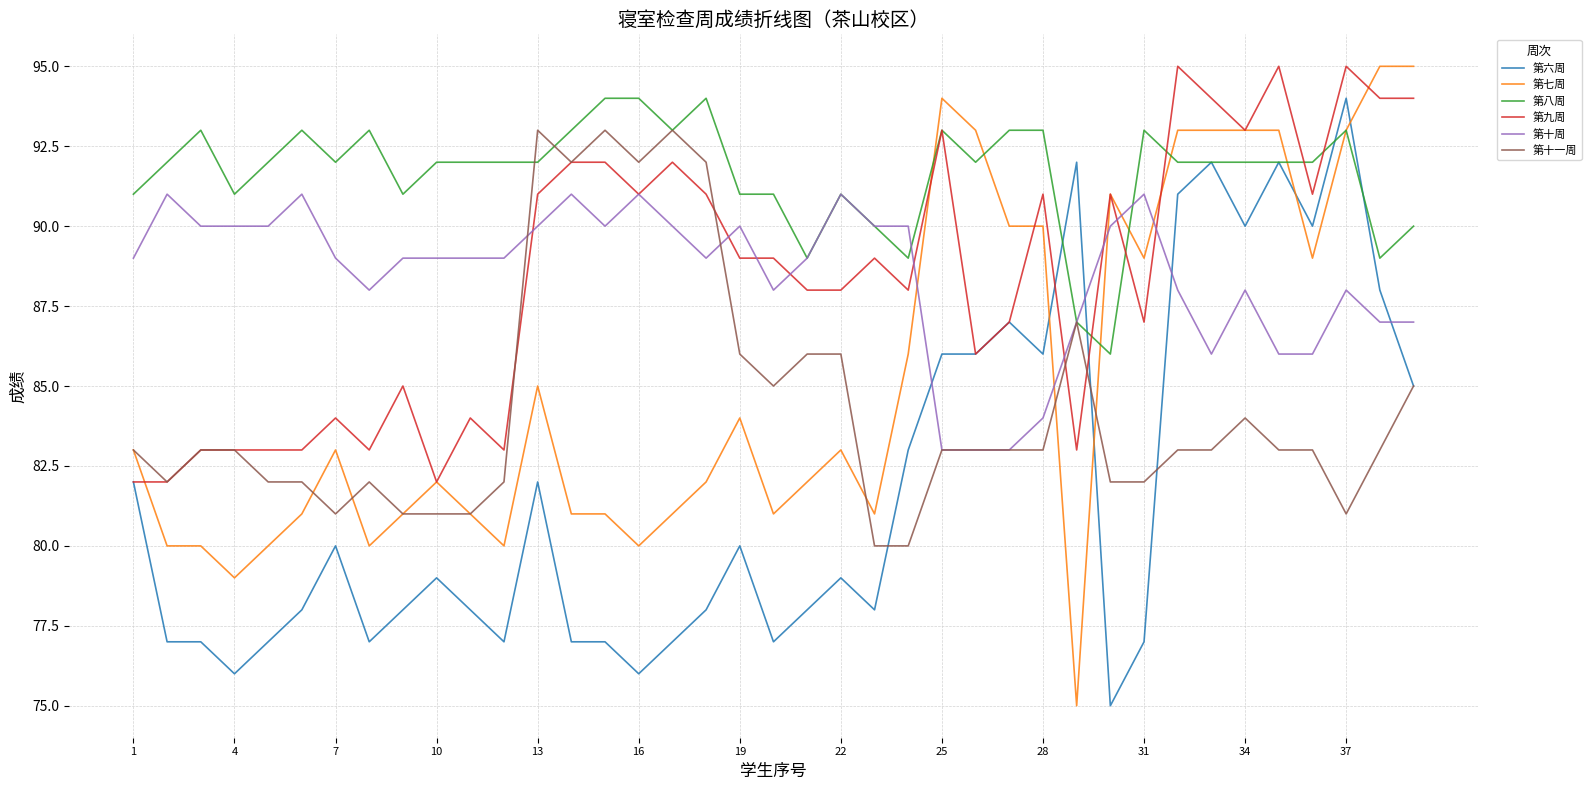

Which series has the widest spread of values?

第七周